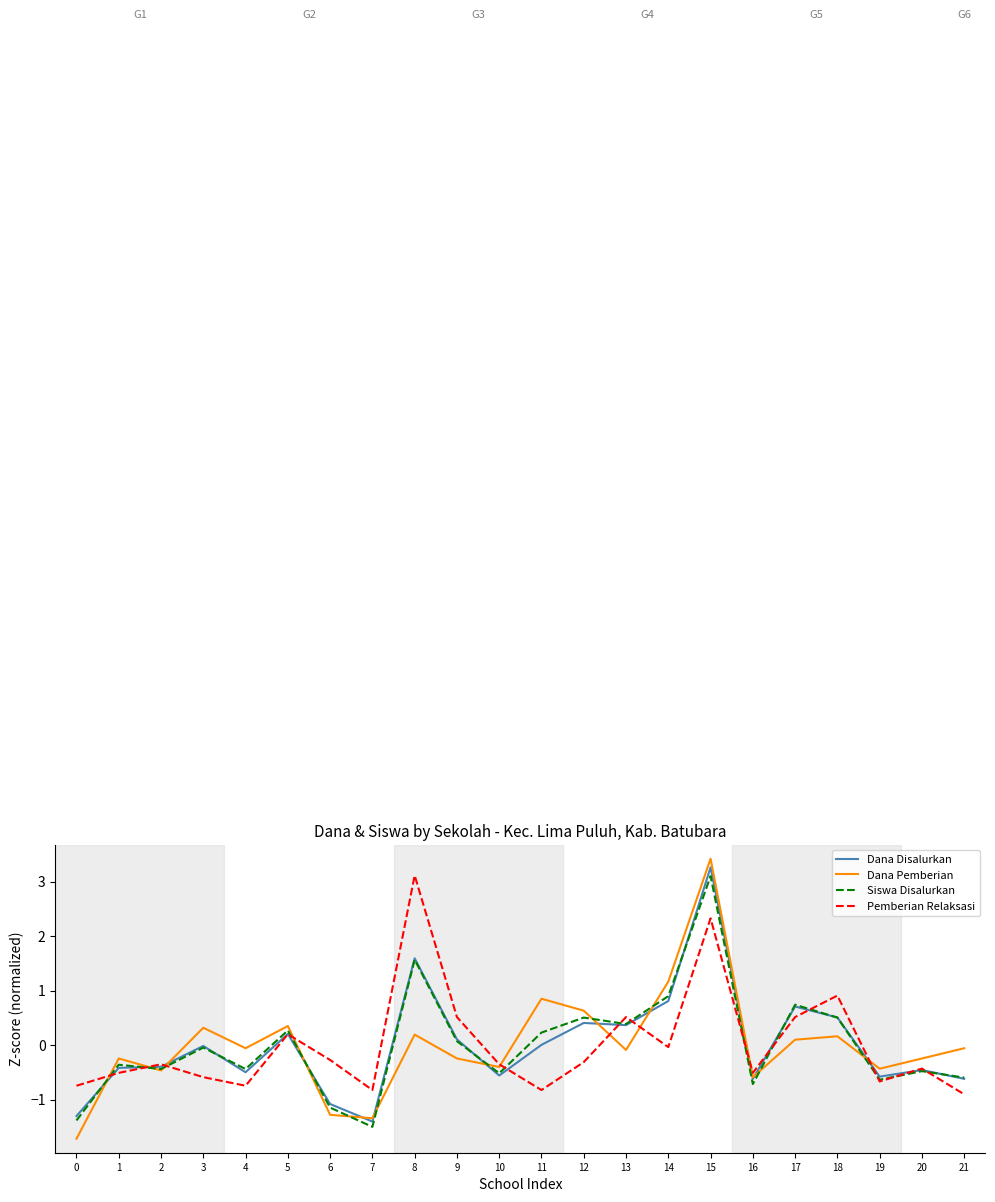

What is the difference between the Pemberian Relaksasi values at 19 and 11?

0.2